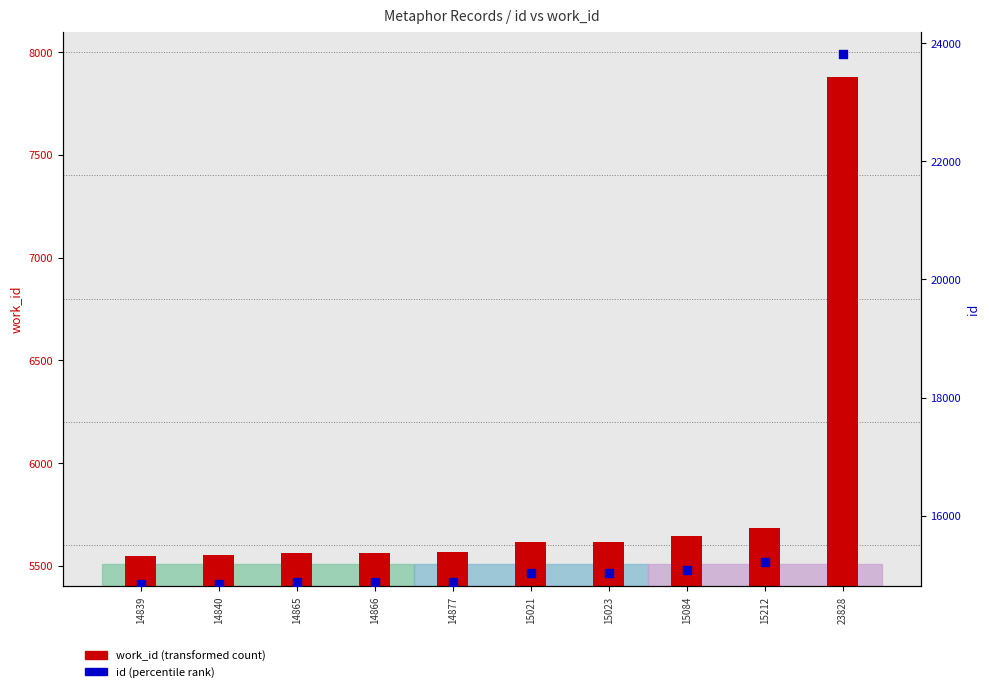

At which category is the sum across all series the highest?

23828